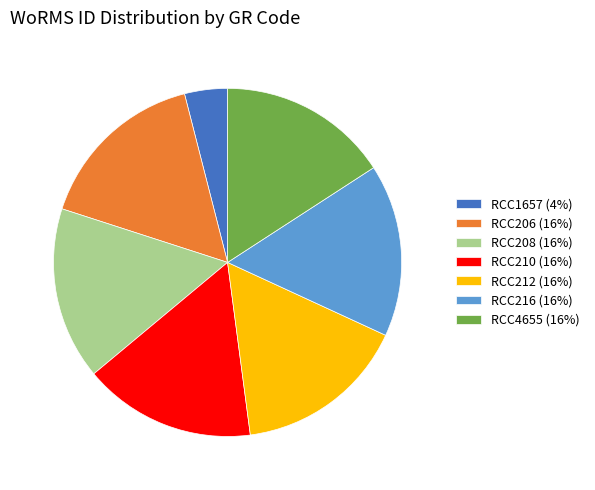

Is there a majority slice in this chart?

No